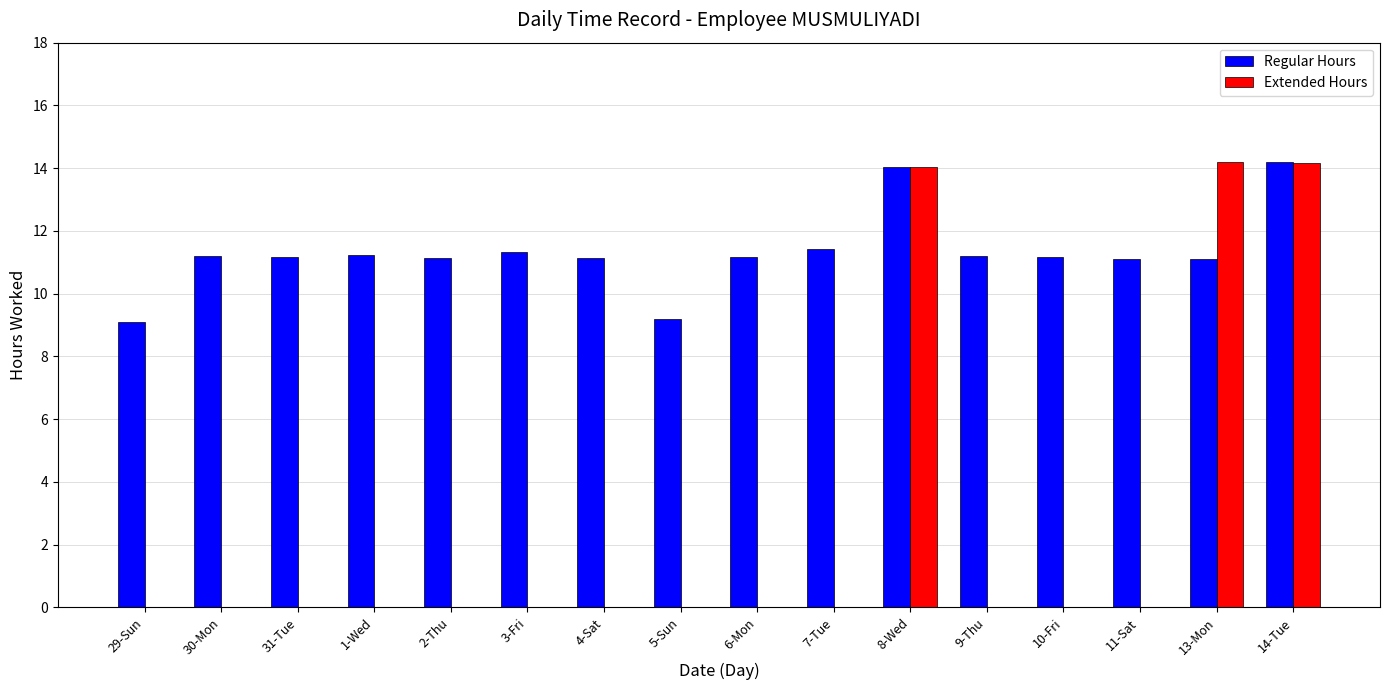

The Regular Hours series shows 2.7 at 2-Thu. True or false?

False